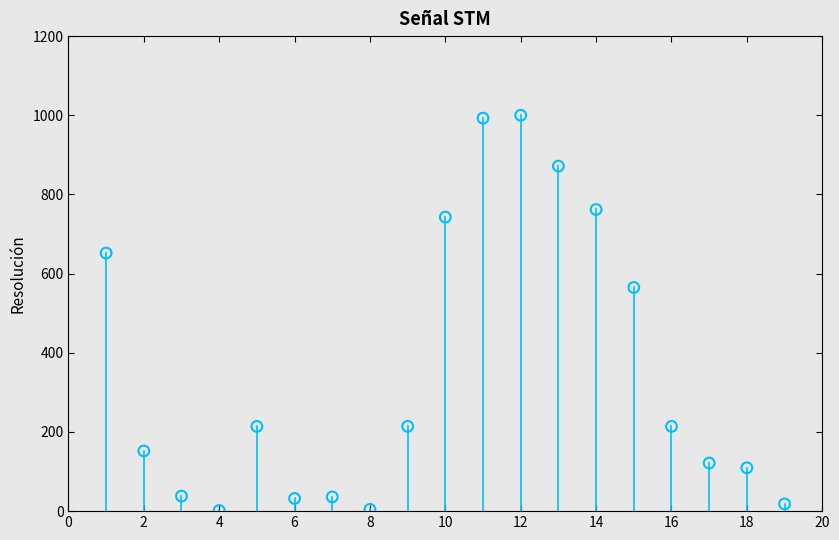

What Y value in the scatter plot is closest to 500?

565.0